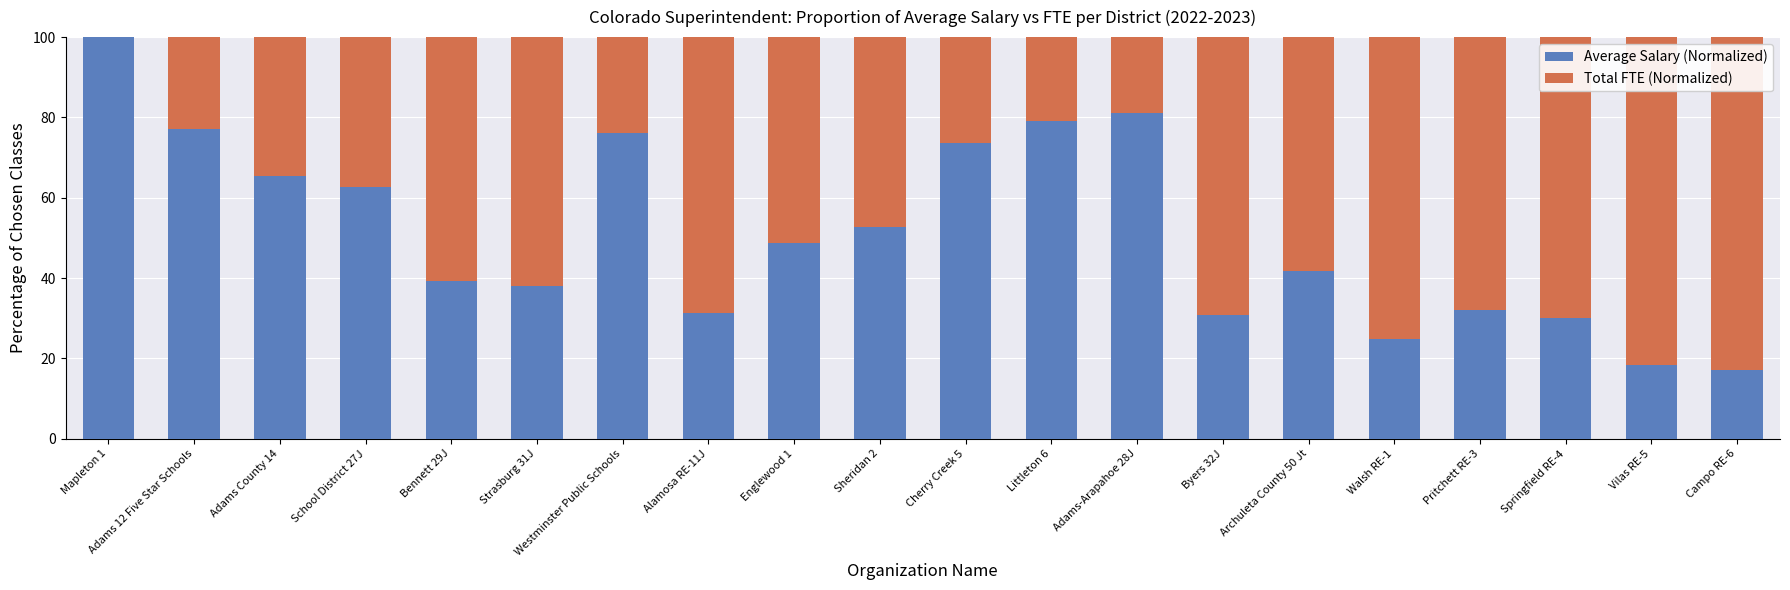

What is the total value across all series at School District 27J?

100.0